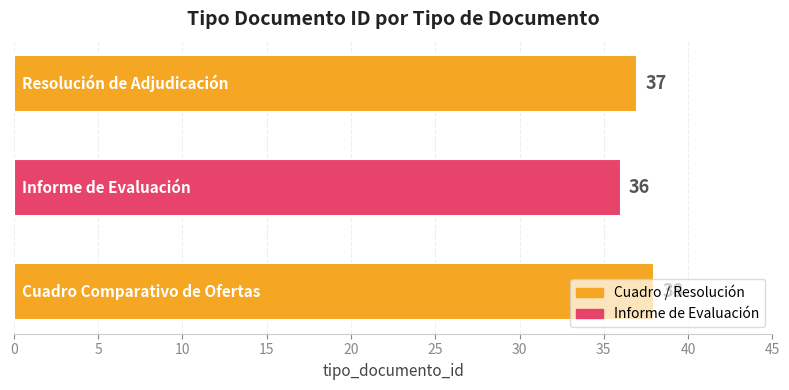

What is the minimum value shown in the chart?

36